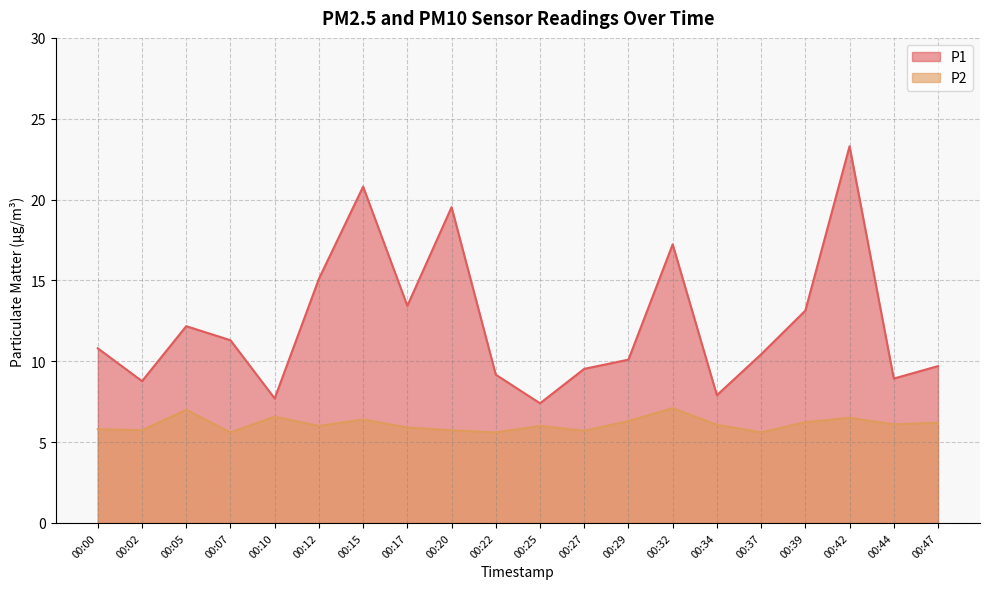

True or false: P2 and P1 intersect in this chart.

False